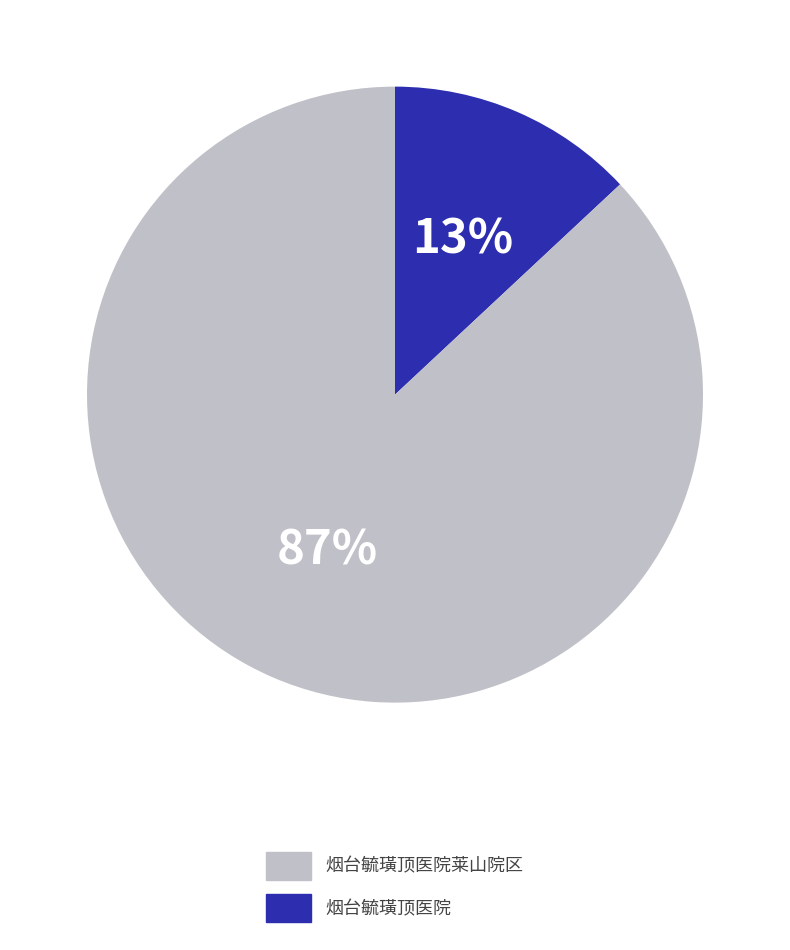

Is there any slice that represents more than half of the pie?

Yes